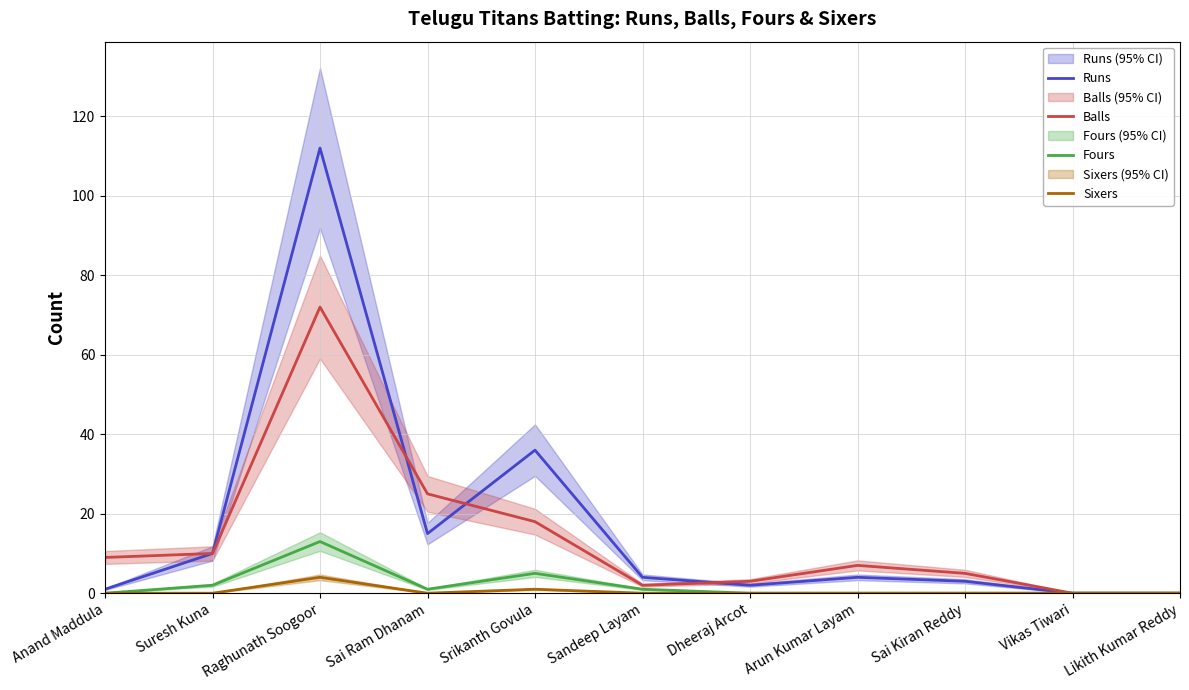

What is the difference between the second highest and minimum values in the Sixers series?

1